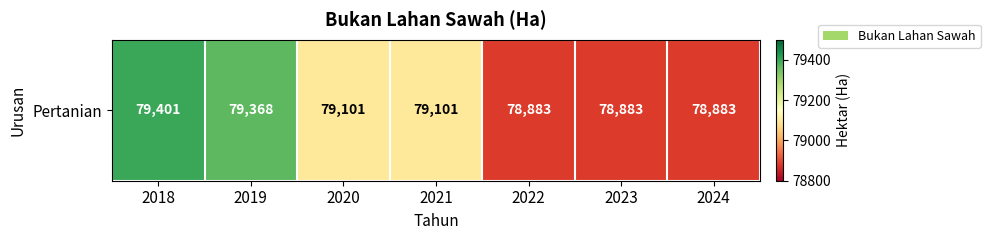

Rank the categories by value from highest to lowest.

2018, 2019, 2020, 2021, 2022, 2023, 2024